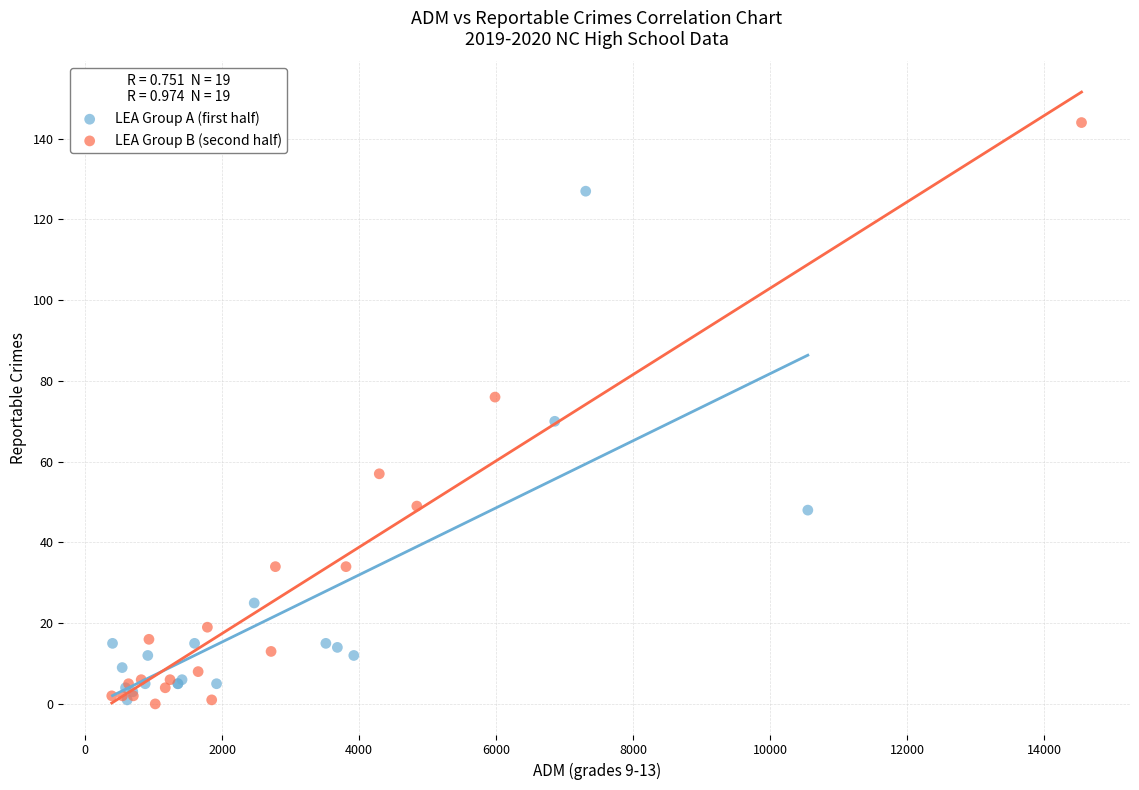

What are all the series names shown in the legend?

LEA Group A (first half), LEA Group B (second half)